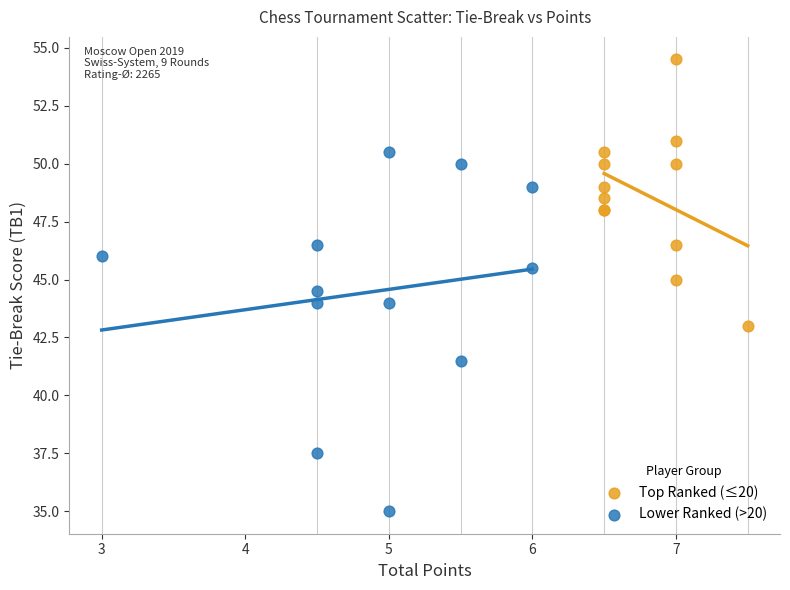

Which series has the largest Y range (max minus min)?

Lower Ranked (>20)